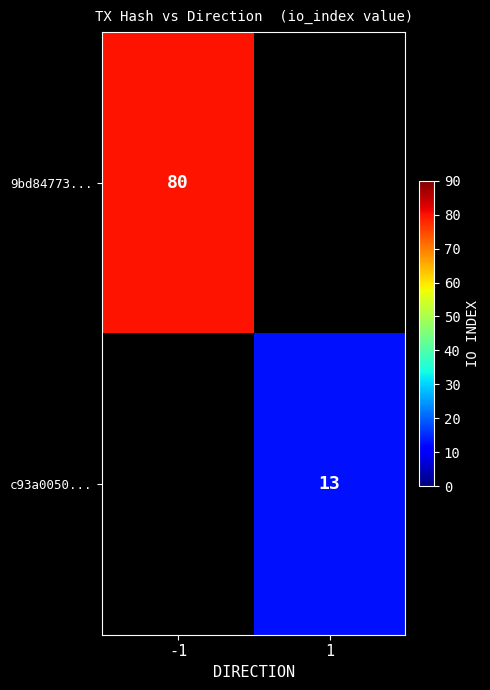

Is the value of c93a0050... at 1 greater than the value of 9bd84773... at -1?

No